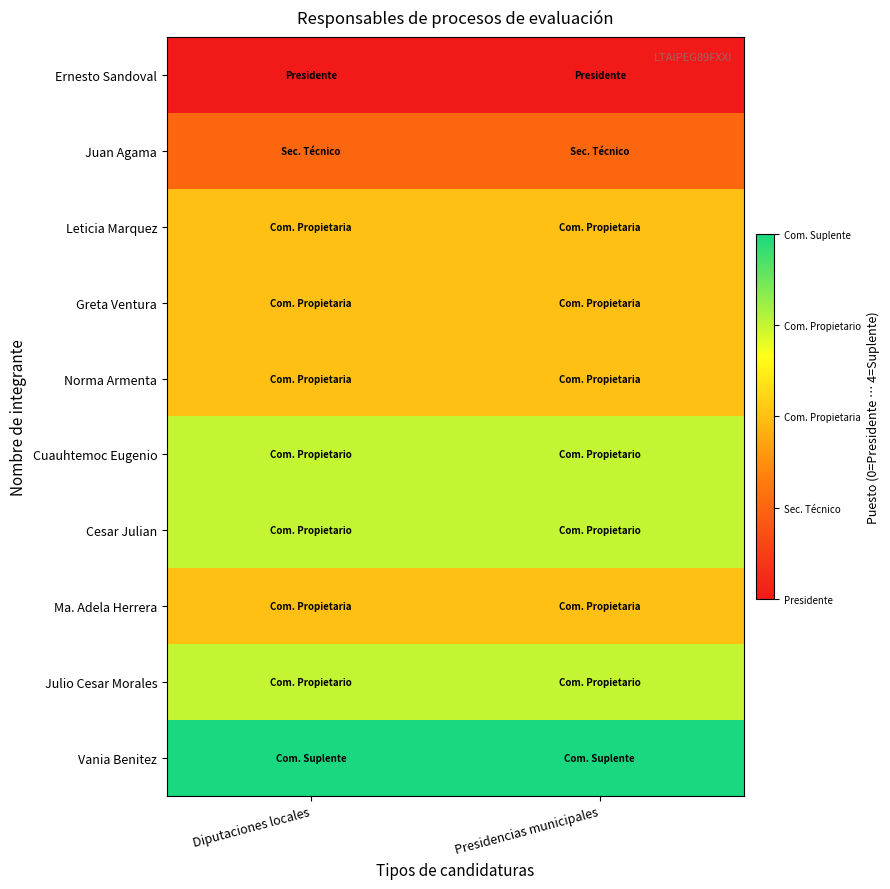

What is the total value across all series at Presidencias municipales?

22